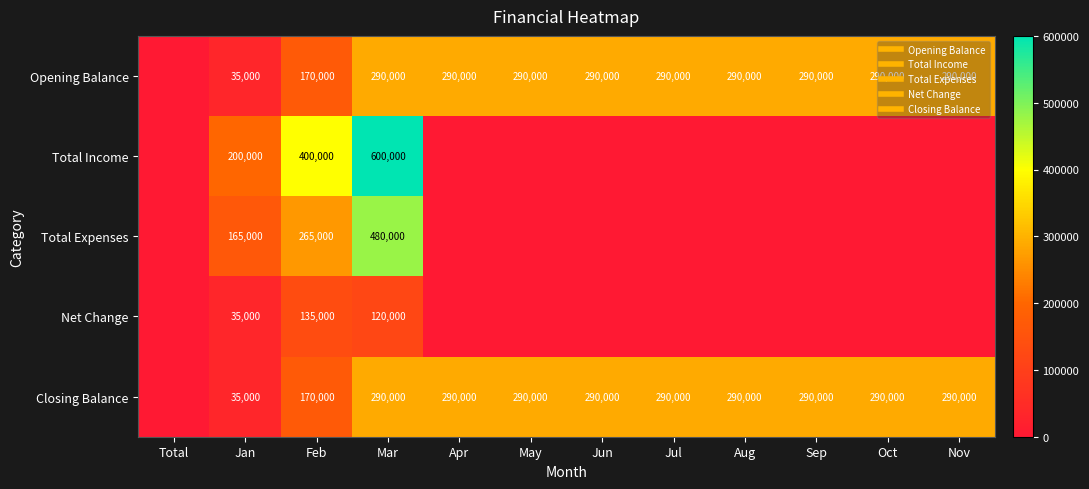

List the series in order of their peak value, lowest first.

Net Change, Opening Balance, Closing Balance, Total Expenses, Total Income